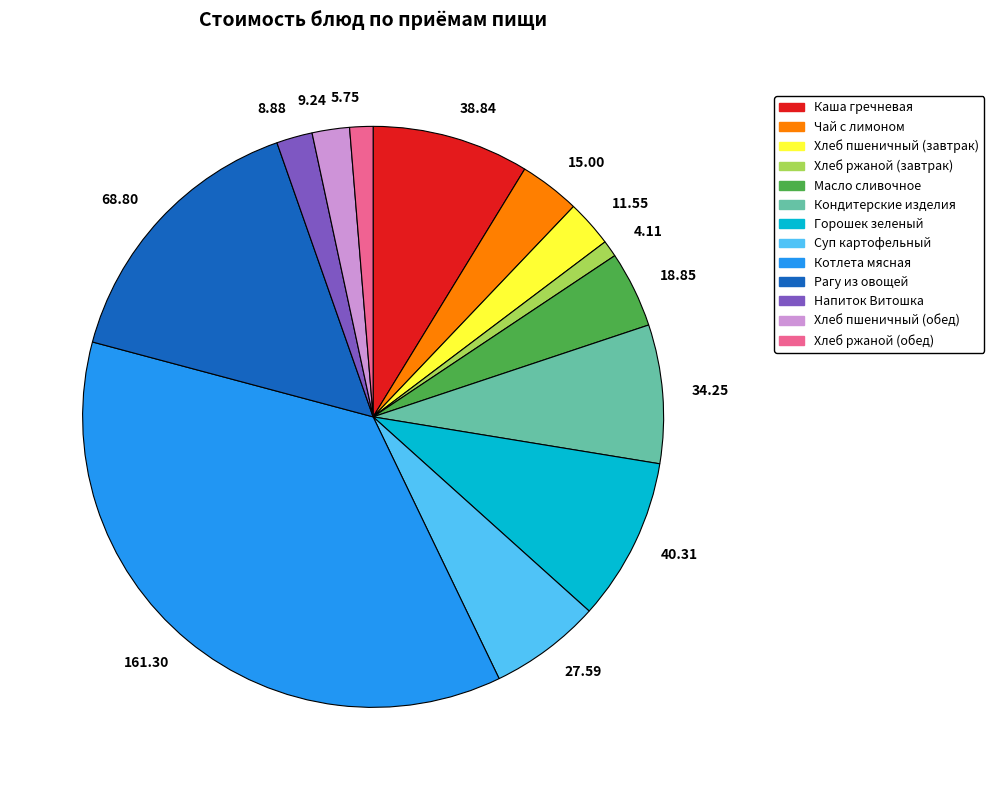

Which has a higher value, 161.30 or 4.11?

161.30